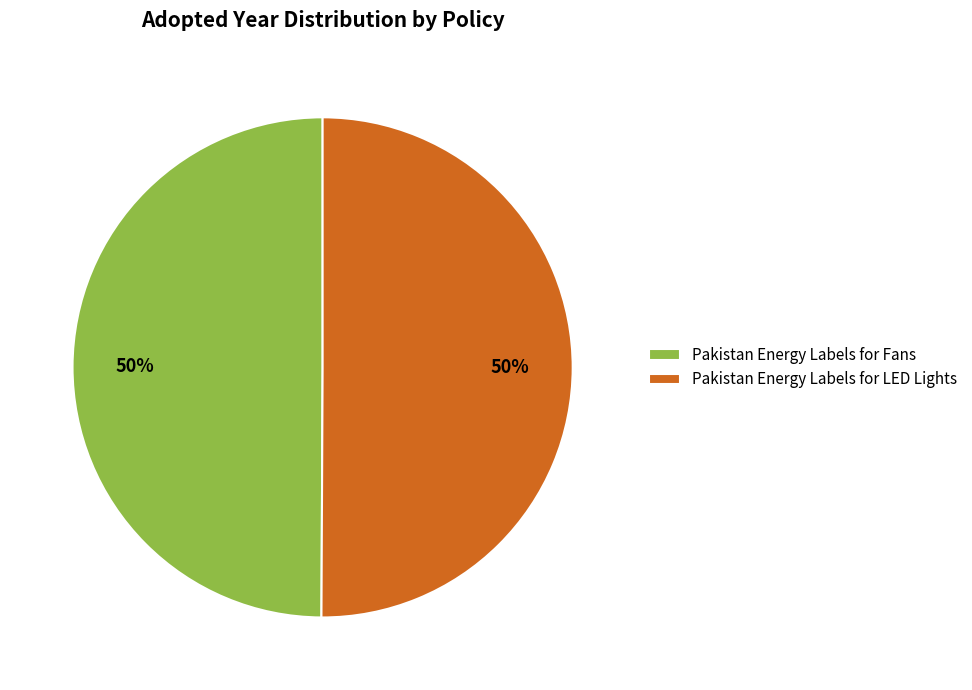

Is the sum of Pakistan Energy Labels for LED Lights and Pakistan Energy Labels for Fans greater than half?

Yes